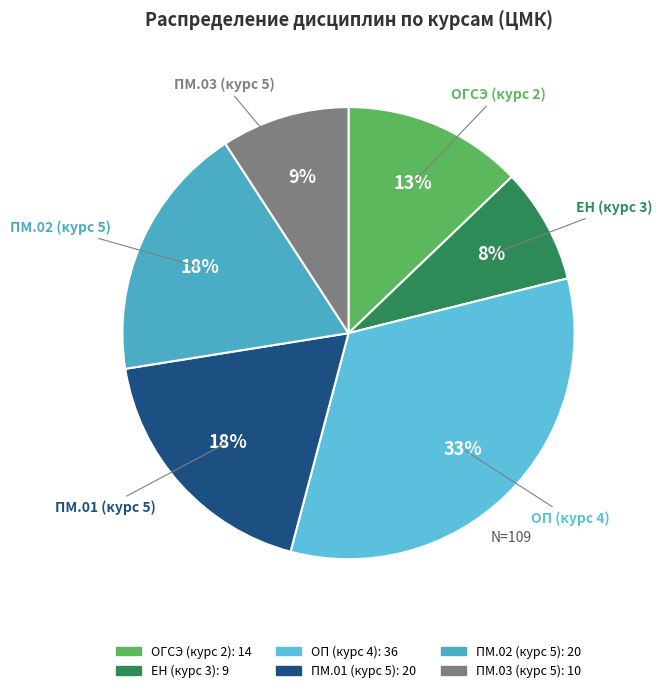

How many segments does this pie chart have?

6